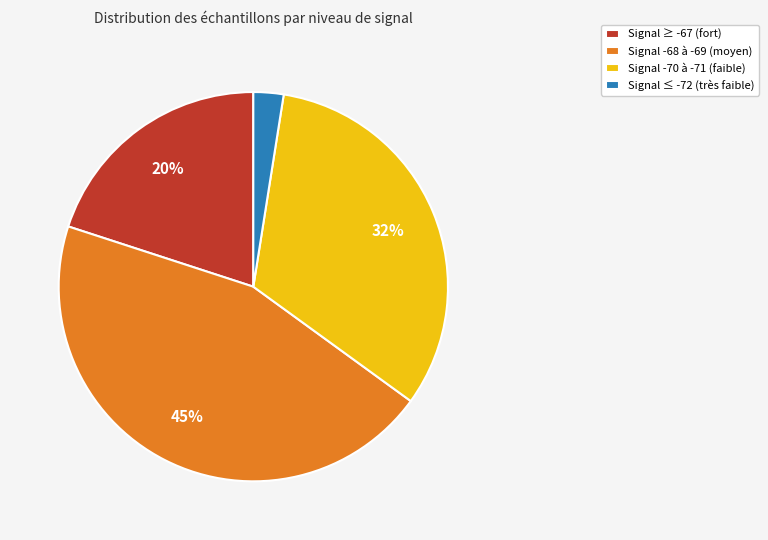

What is the ratio of the value at Signal ≥ -67 (fort) to the value at Signal -68 à -69 (moyen)?

0.4